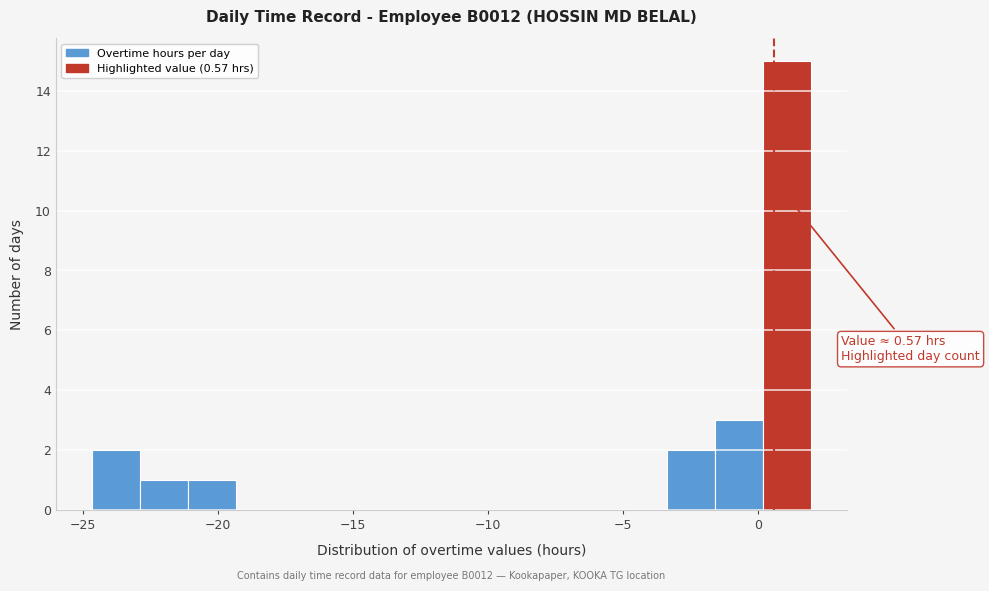

Read against the x-axis, roughly where is the centre of the tallest bar?

1.0